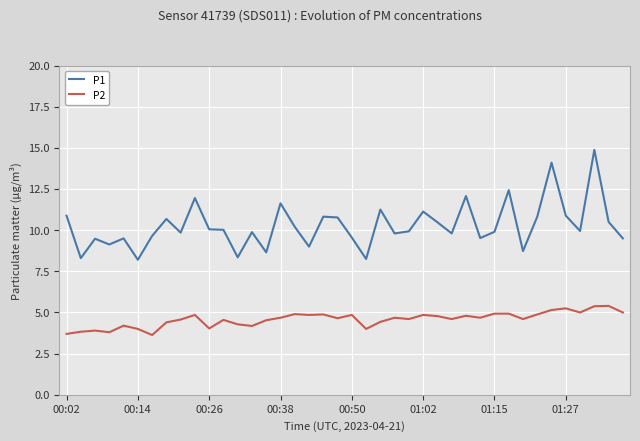

Which series has the largest total across all categories?

P1